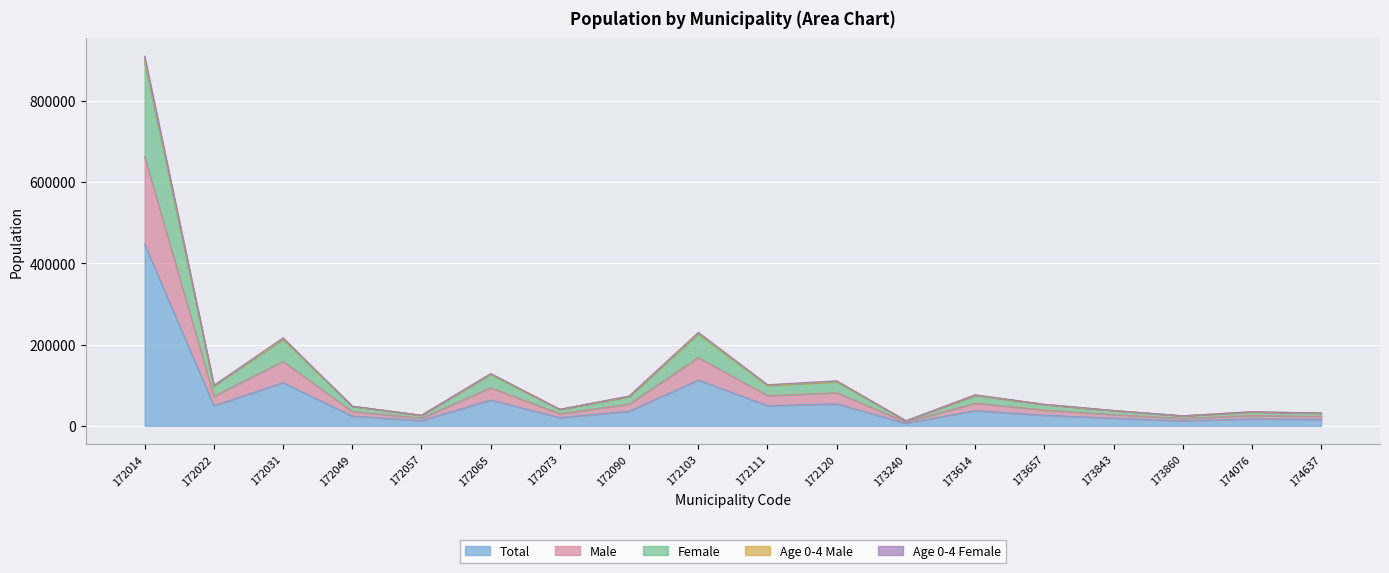

The Total series shows 447181 at 172014. True or false?

True